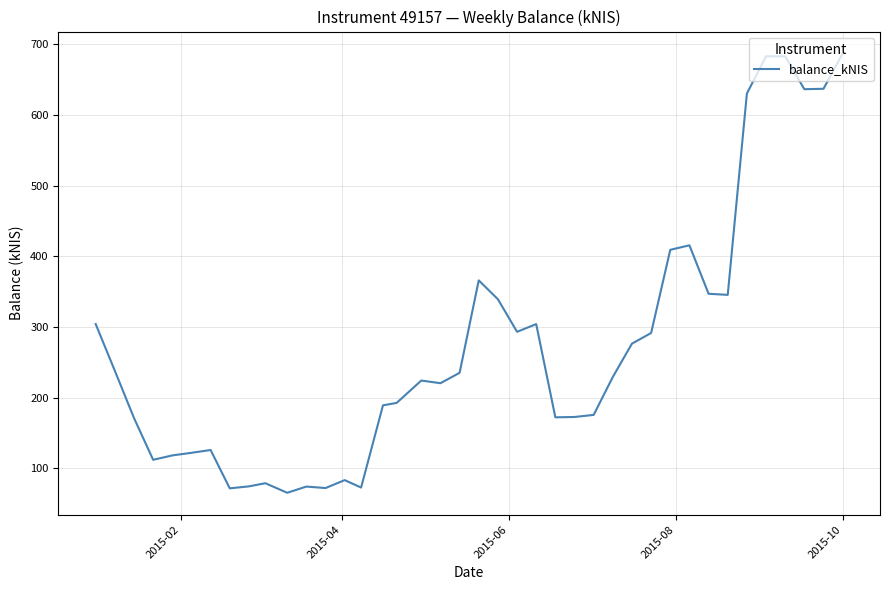

What is the difference between the maximum and minimum values?

621.6